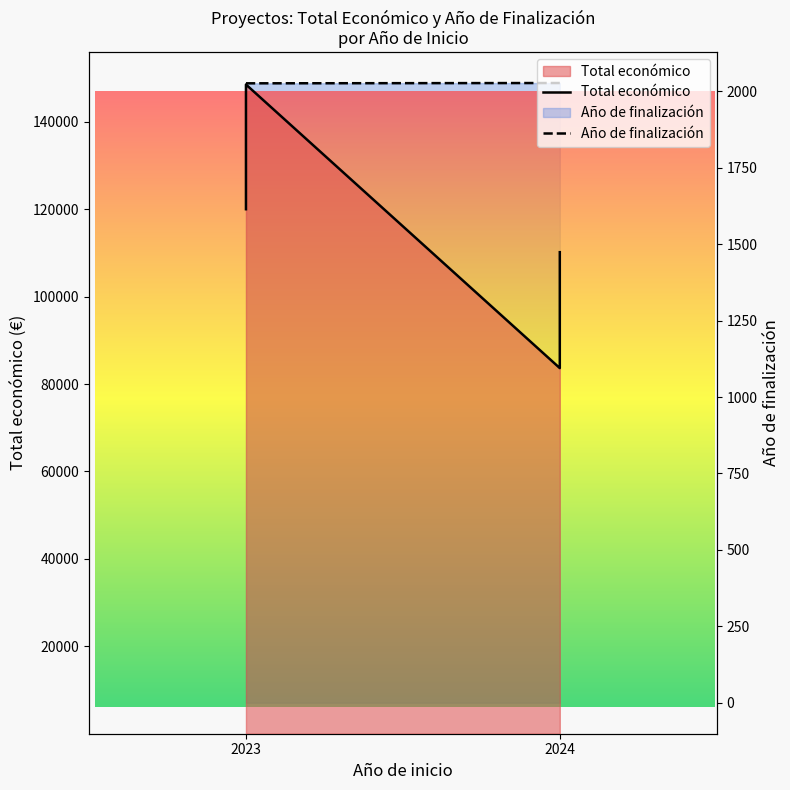

Which series has the largest total across all categories?

Total económico